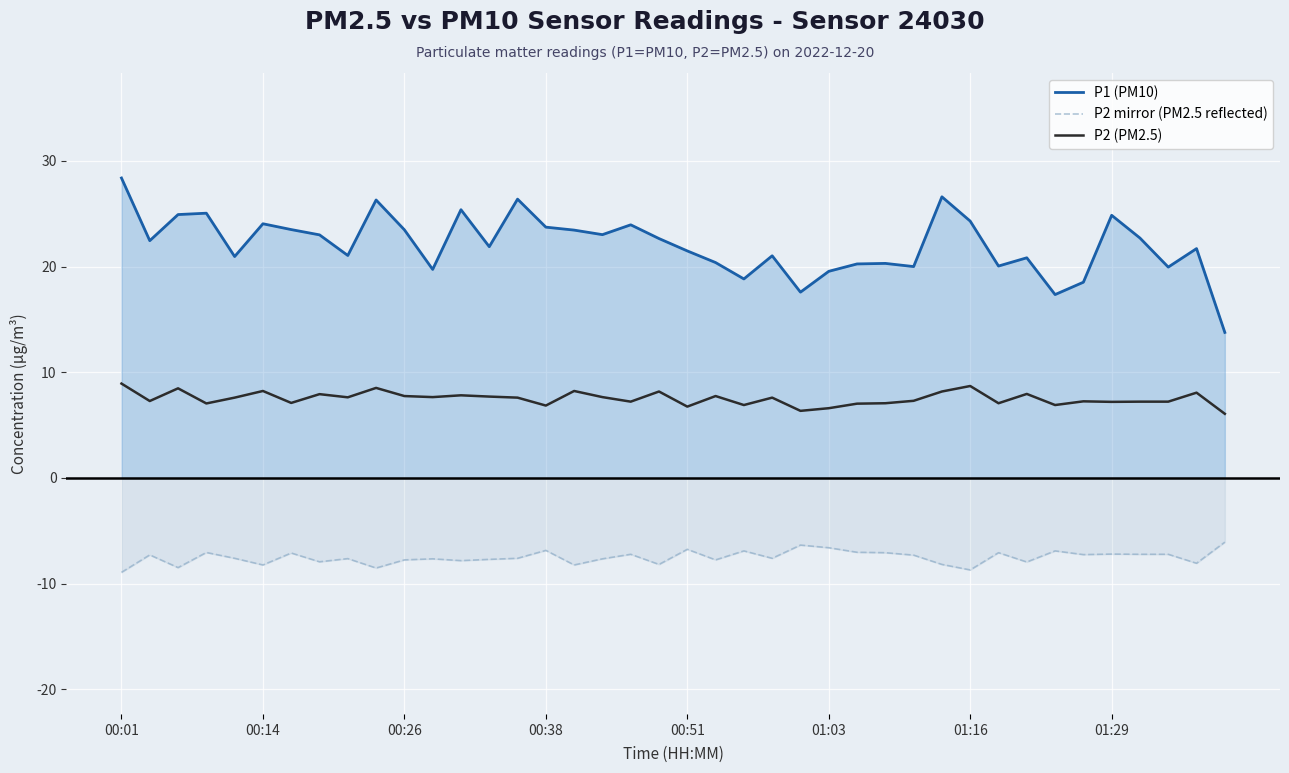

How many lines are shown in the chart?

3